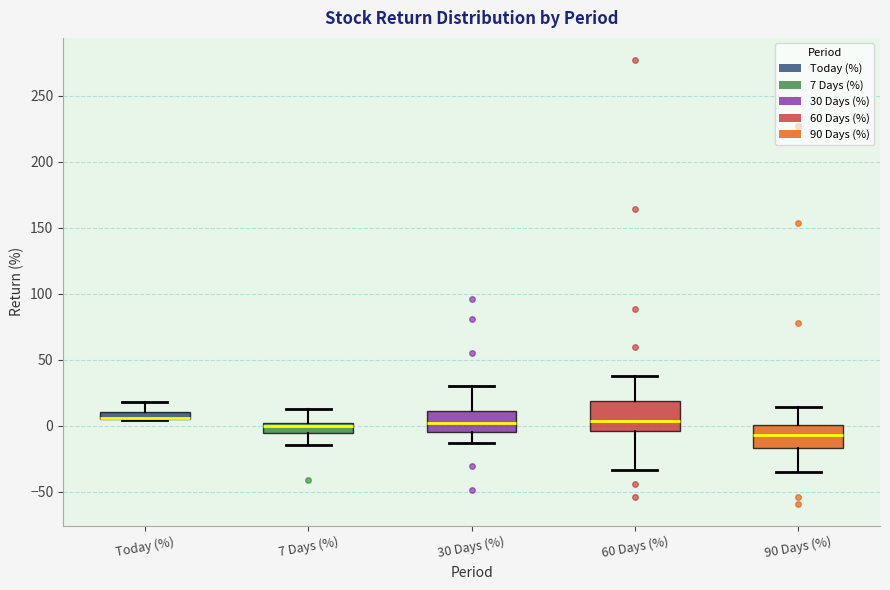

Which box is the tallest, from its lower edge to its upper edge?

60 Days (%)